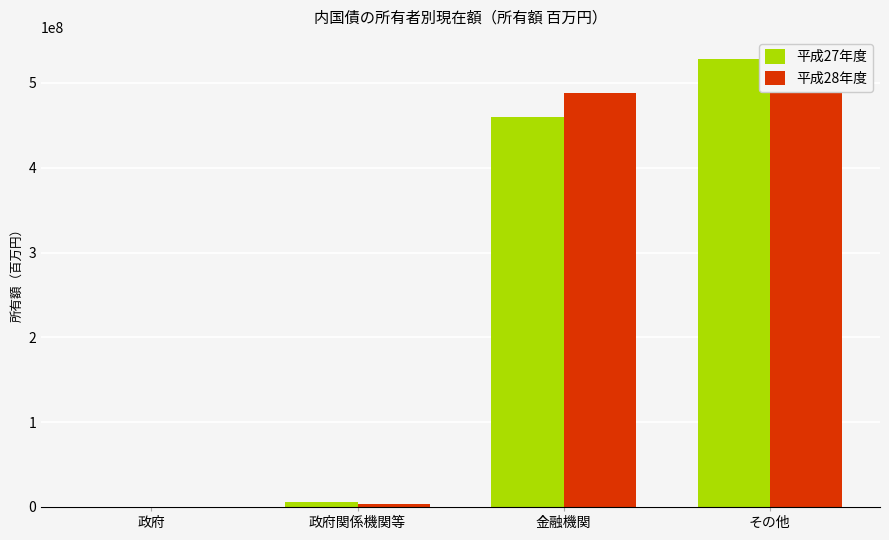

True or false: 平成27年度 has a value of 260408825 at 金融機関.

False